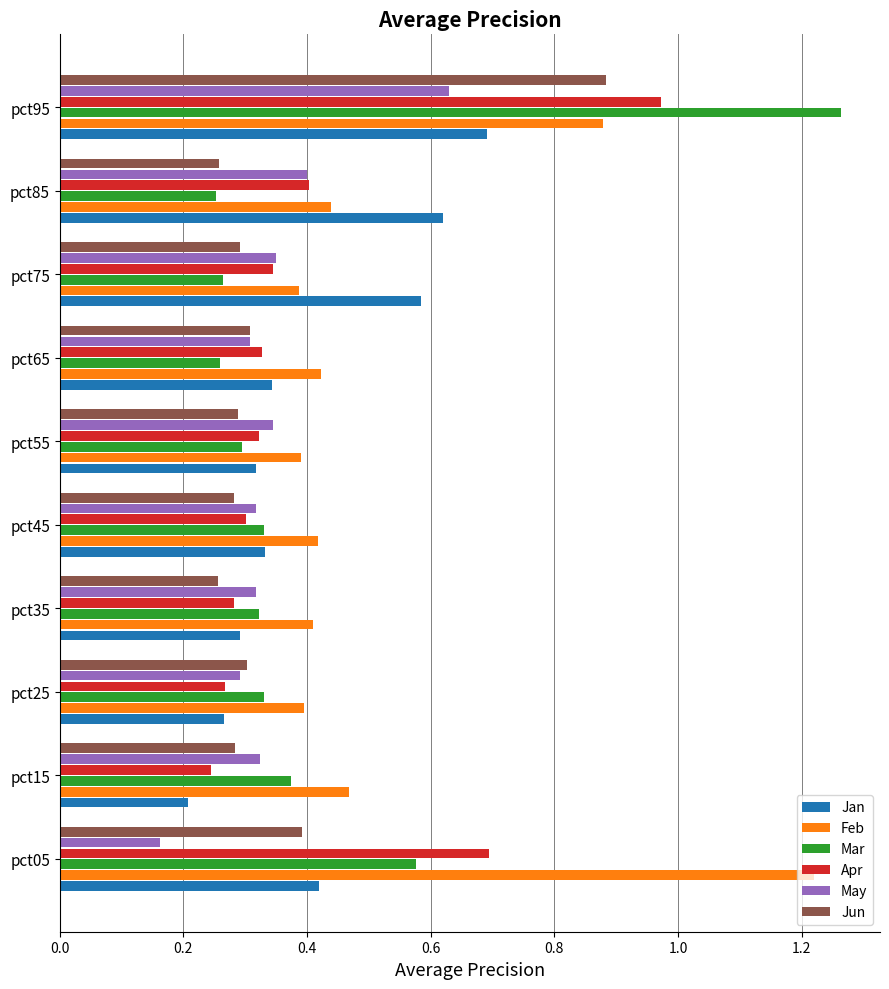

At which label does May reach its peak?

pct95